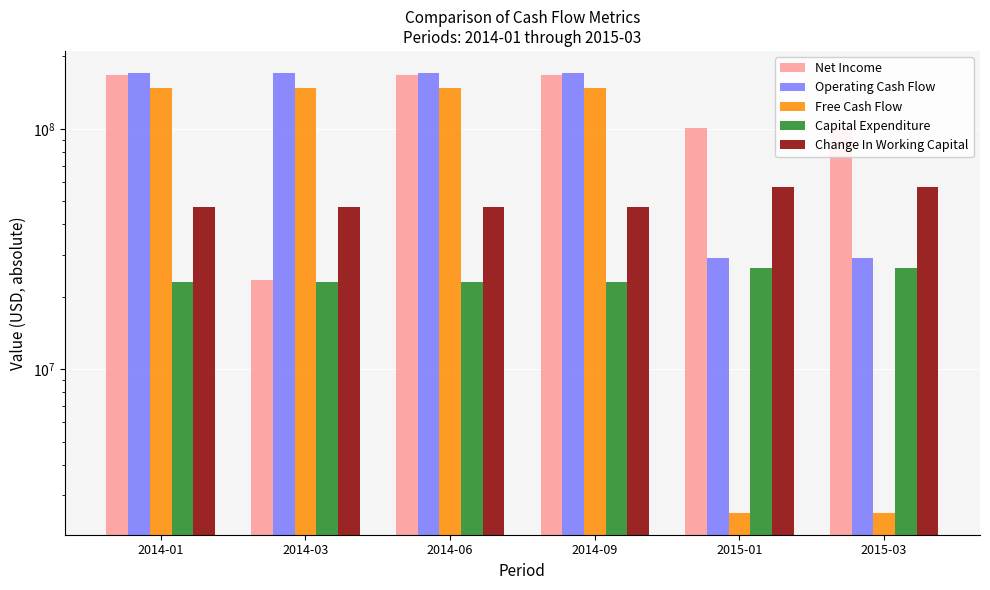

What is the average value of the Capital Expenditure series?

24215760.0